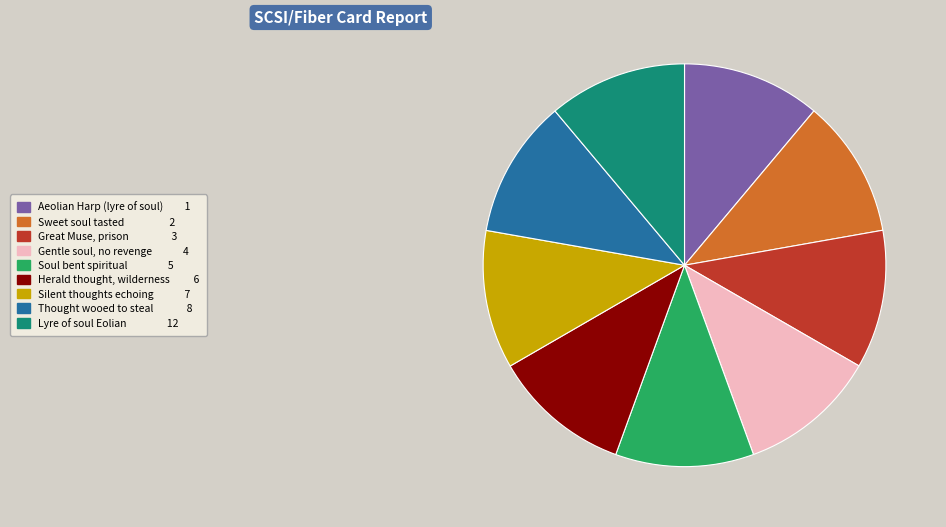

Approximately how many times larger is the value at Thought wooed to steal compared to Great Muse, prison?

1.0